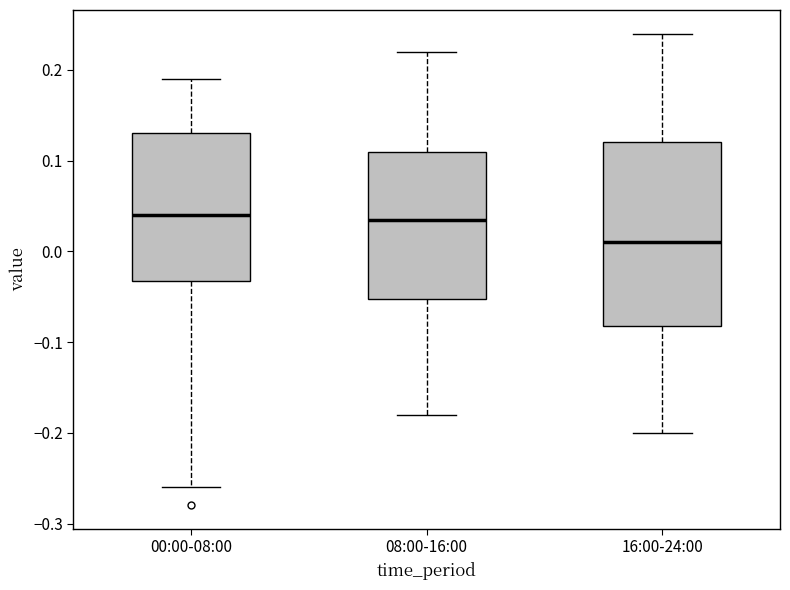

Where does the lower whisker of the box for 08:00-16:00 end on the y-axis? The values are not printed on the chart, so give them approximately, as read against the axis.

-0.18